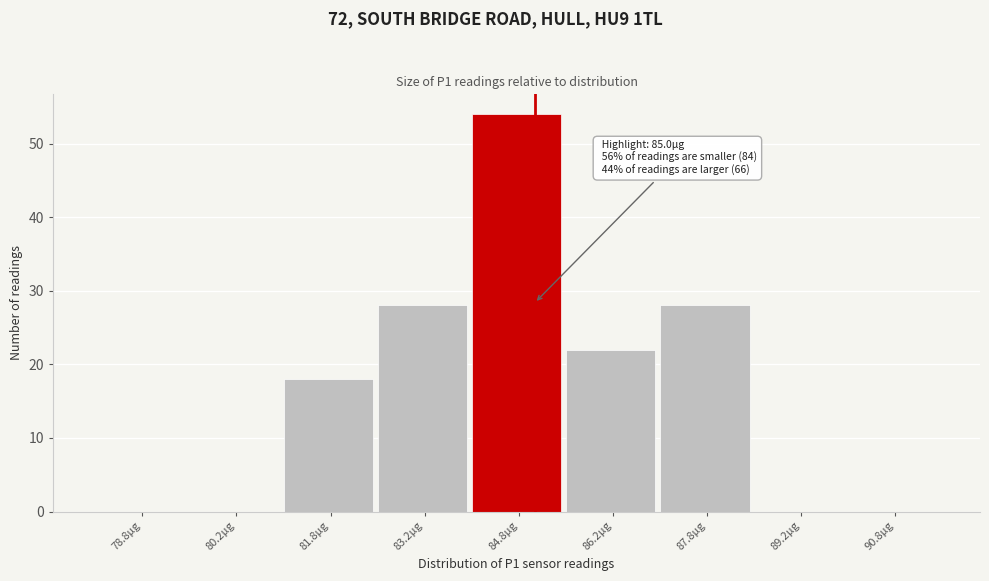

Over which range of the x-axis is the bar tallest?

84.0 to 85.5